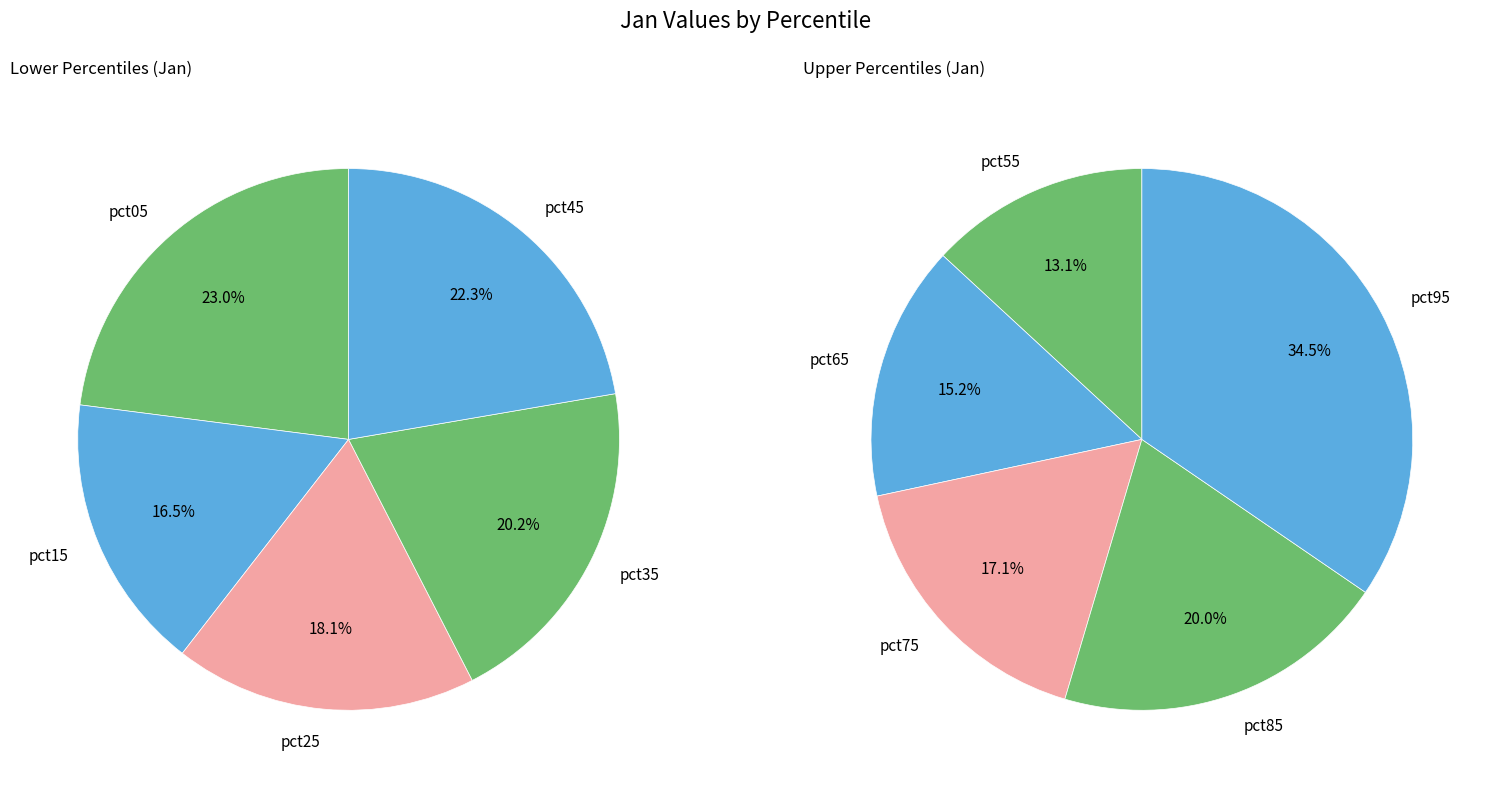

Combined, do pct05 and pct15 account for over 50%?

No